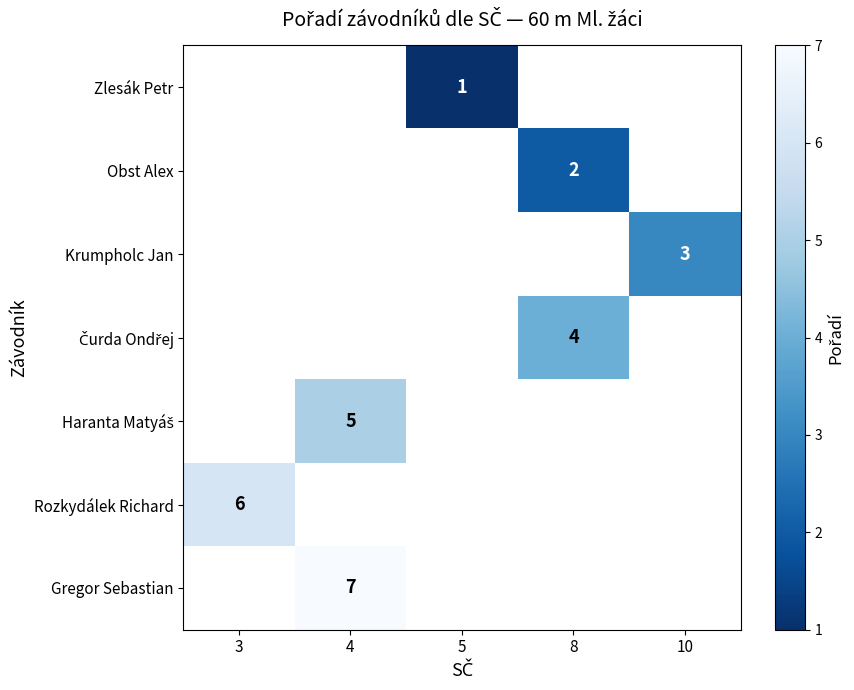

Is it true that Rozkydálek Richard equals 3 at 3?

False